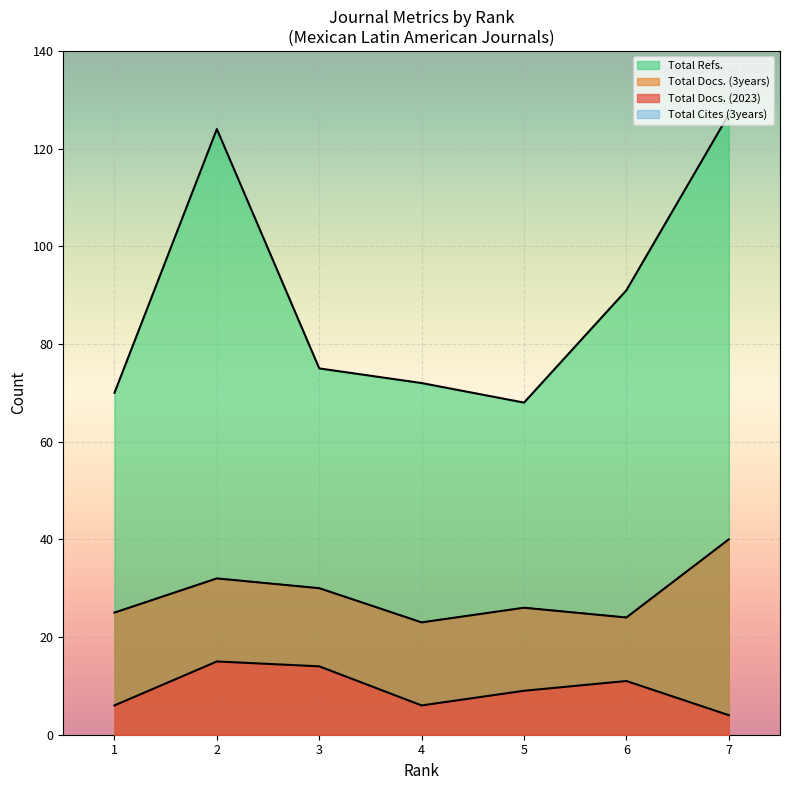

What is the lowest value of the Total Docs. (2023) series?

4